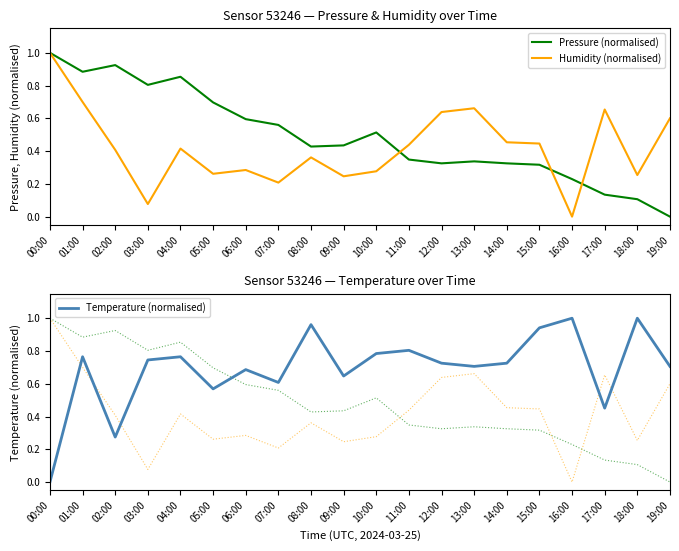

Which series has the largest range (max minus min)?

Pressure (normalised)